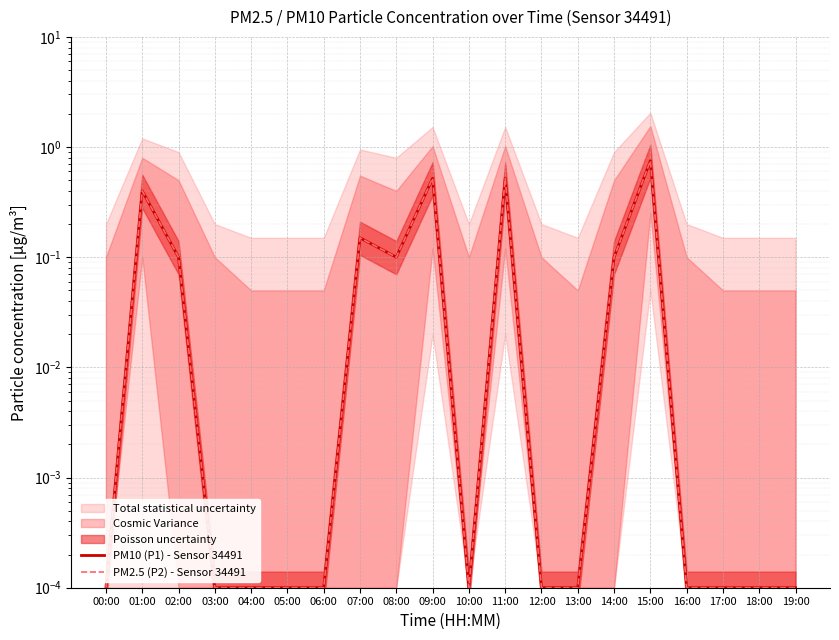

True or false: PM2.5 (P2) - Sensor 34491 and PM10 (P1) - Sensor 34491 cross at least once.

False